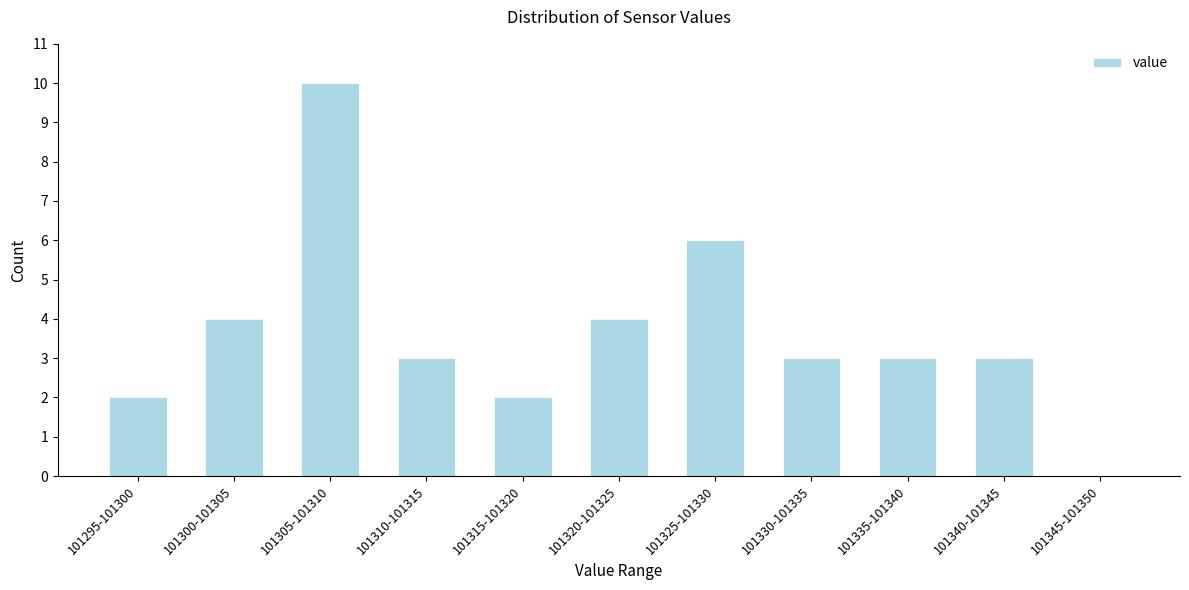

Reading left to right, extract all data points from this chart.

101295-101300=2	101300-101305=4	101305-101310=10	101310-101315=3	101315-101320=2	101320-101325=4	101325-101330=6	101330-101335=3	101335-101340=3	101340-101345=3	101345-101350=0